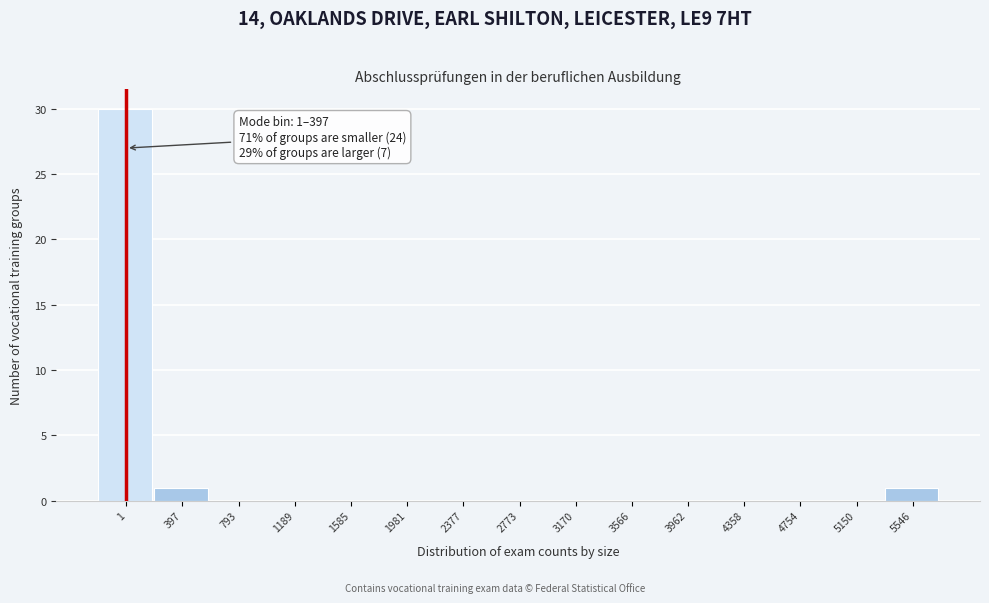

Reading left to right, what are all the values shown in this chart?

1=30	397=1	793=0	1189=0	1585=0	1981=0	2377=0	2773=0	3170=0	3566=0	3962=0	4358=0	4754=0	5150=0	5546=1